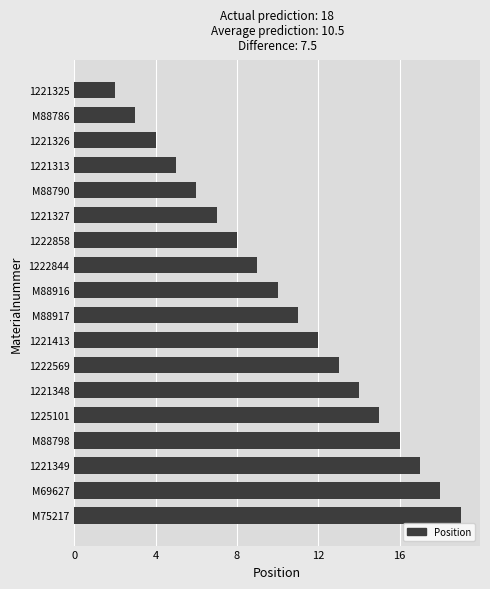

At which category does the chart reach its peak across all series?

M75217